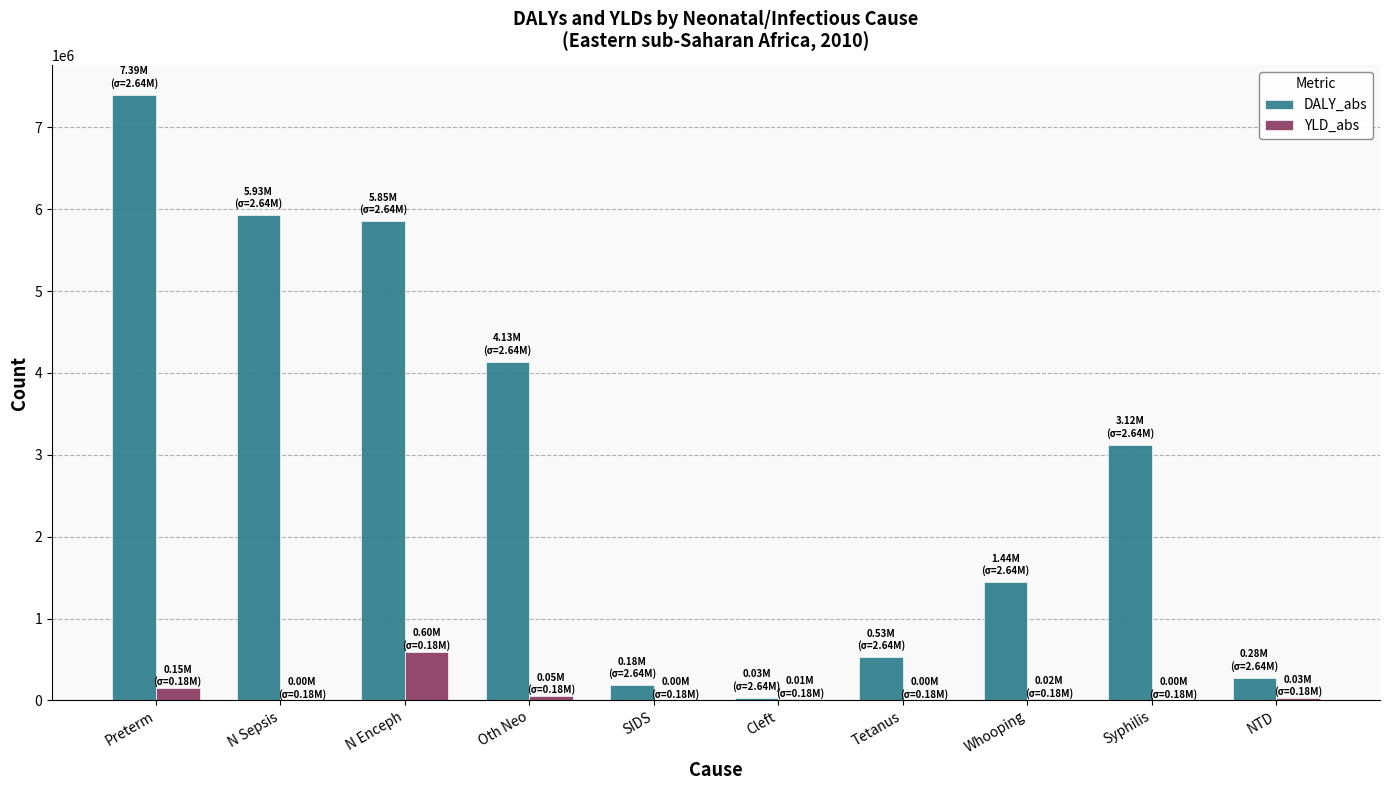

Where is DALY_abs nearest to the value 3710980?

Oth Neo